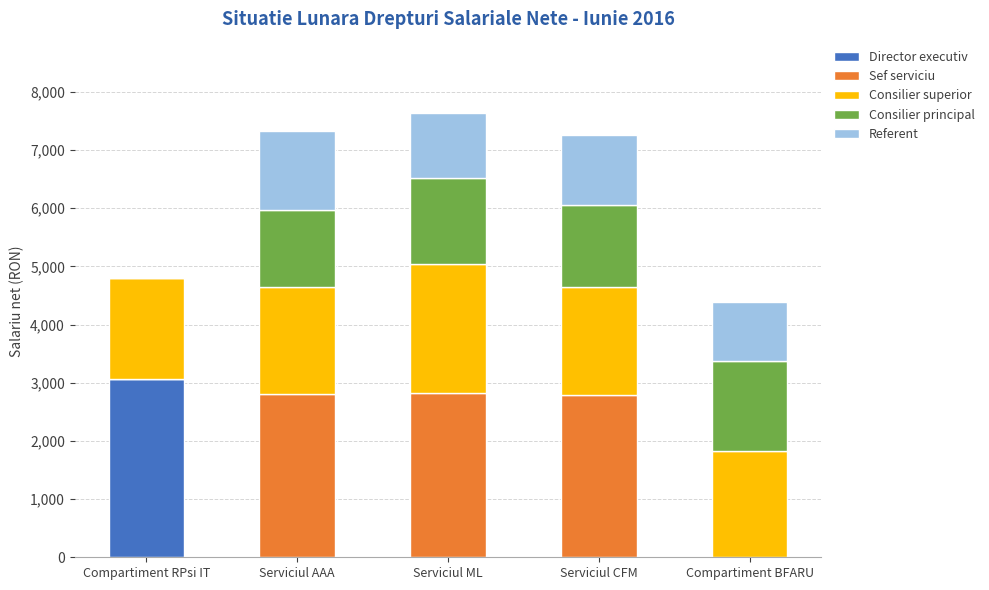

Read the Director executiv value at Compartiment RPsi IT.

3069